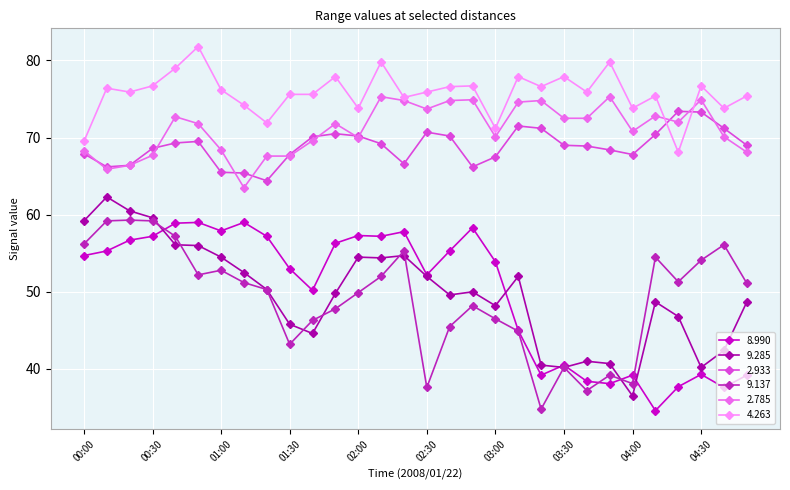

True or false: 4.263 and 9.285 intersect in this chart.

False